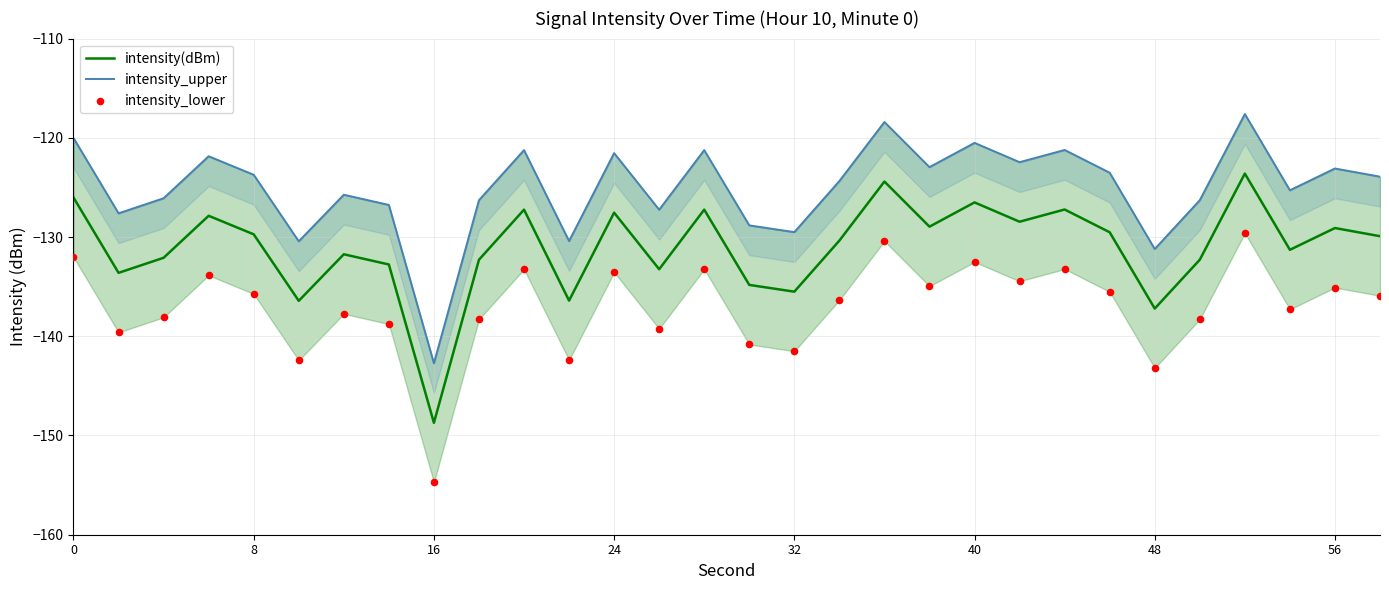

Which series has the largest total across all categories?

intensity_upper